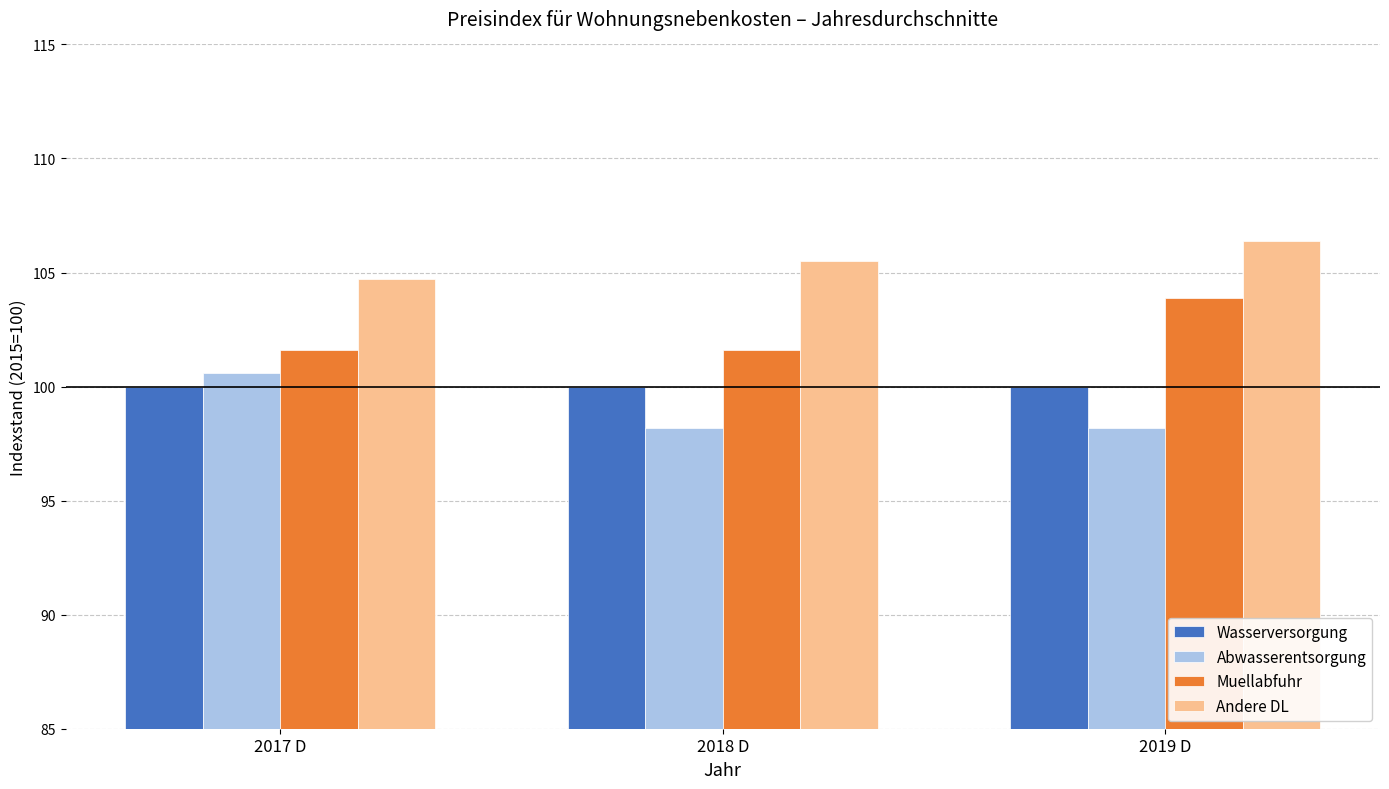

At which label does Abwasserentsorgung reach its peak?

2017 D